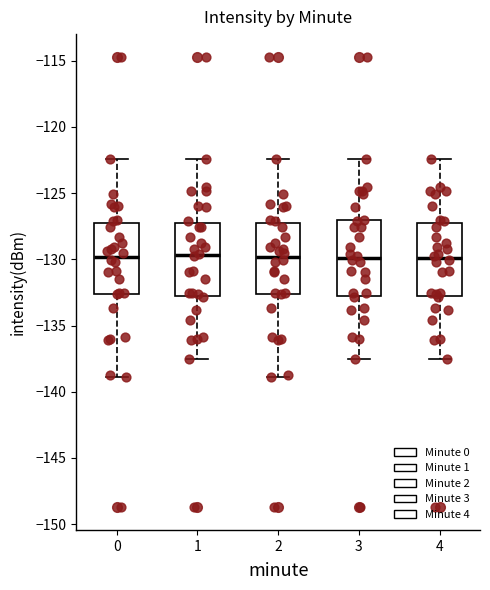

Reading left to right, read every box against the y-axis: the position of its median line, the range the box covers, and the ends of its whiskers. The values are not printed on the chart, so give them approximately, as read against the axis.

0: median -130.0, box -132.5 to -127.0, whiskers -139.0 to -122.5
1: median -129.5, box -133.0 to -127.0, whiskers -137.5 to -122.5
2: median -130.0, box -132.5 to -127.0, whiskers -139.0 to -122.5
3: median -130.0, box -133.0 to -127.0, whiskers -137.5 to -122.5
4: median -130.0, box -133.0 to -127.0, whiskers -137.5 to -122.5